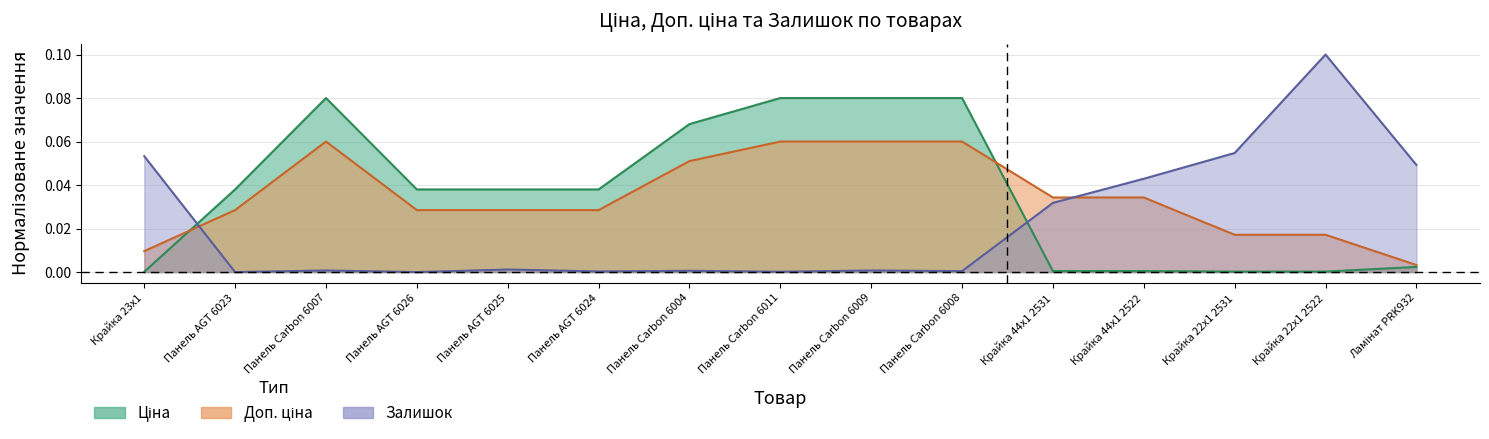

True or false: Доп. ціна has a value of 0.0 at Панель AGT 6026.

False